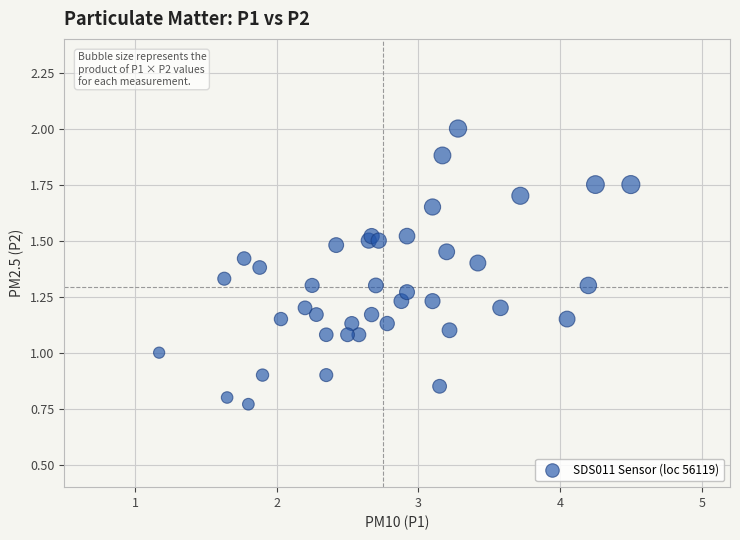

What is the range of X values (max minus min)?

3.3